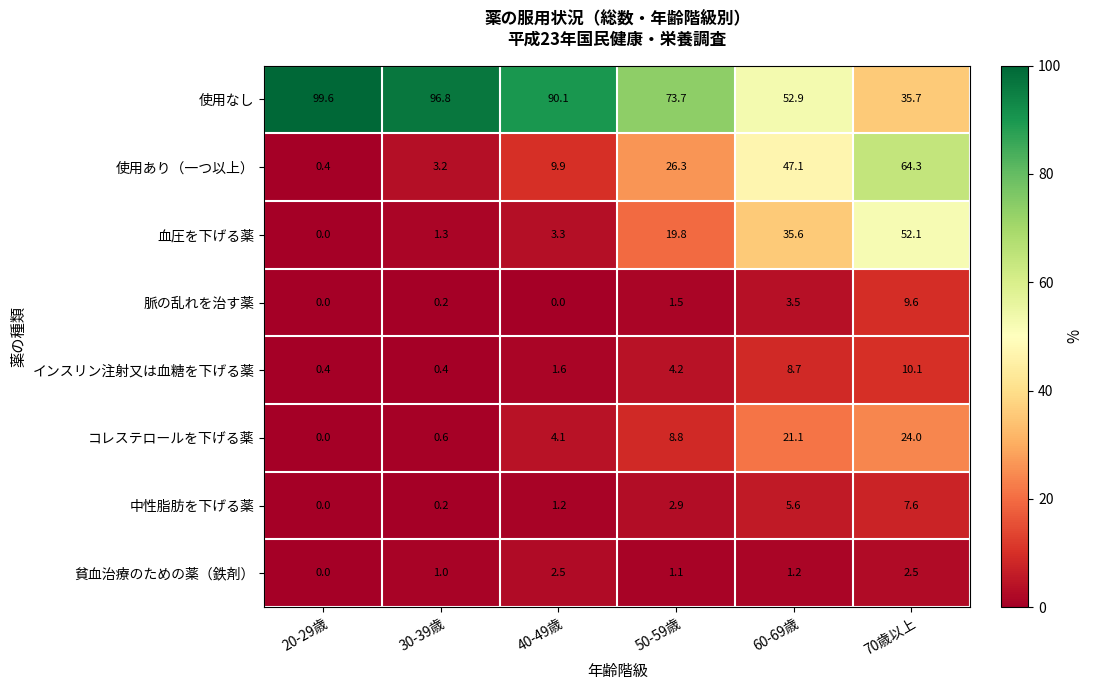

What is the sum of all コレステロールを下げる薬 values?

58.6